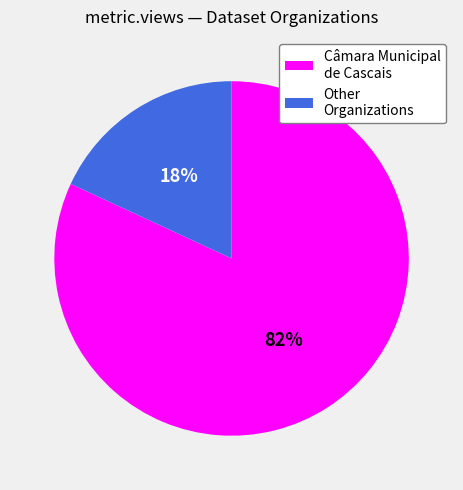

The Other Organizations slice represents 29% of the pie. True or false?

False